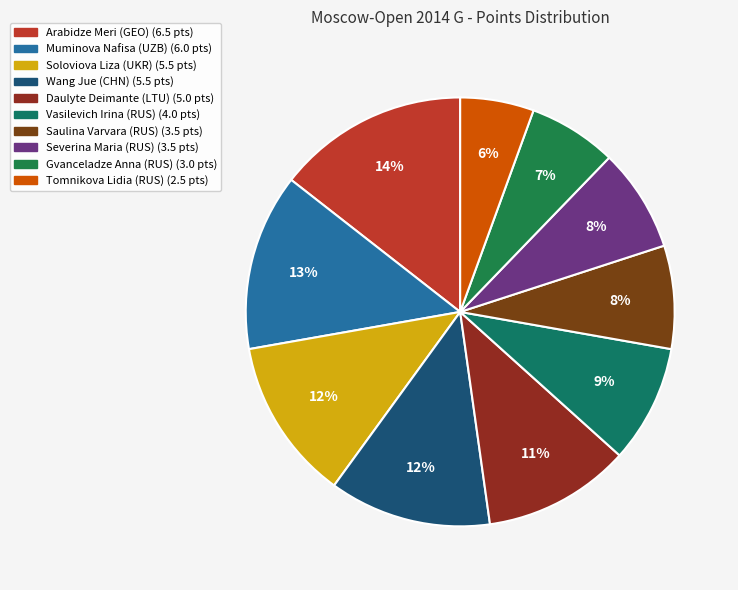

Which slice is the smallest?

Tomnikova Lidia (RUS)